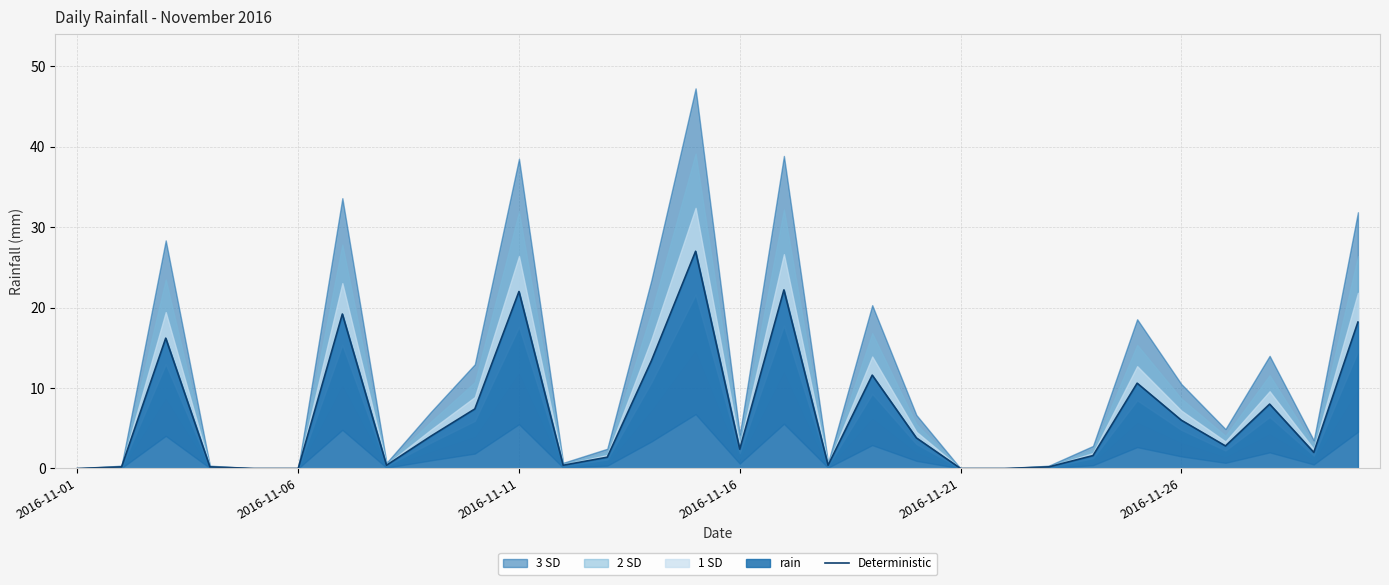

Which category has the lowest value across all series?

2016-11-01